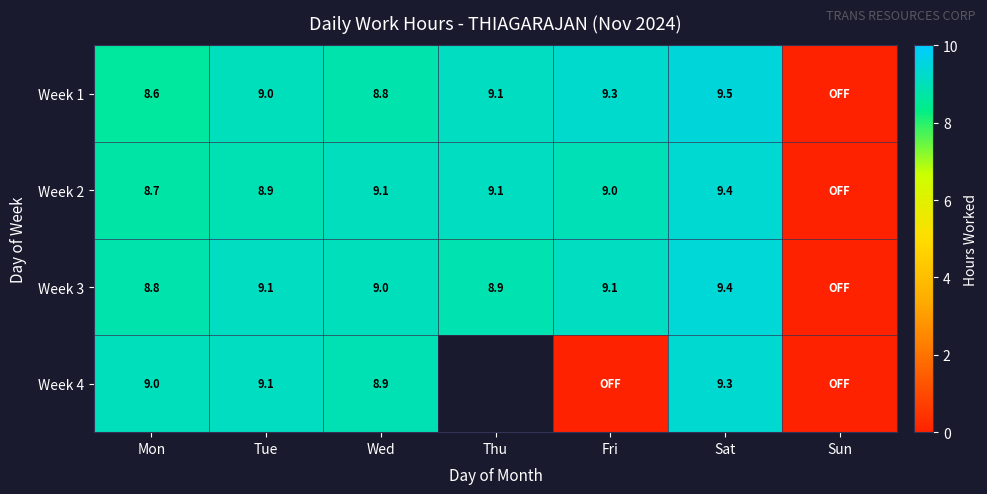

Which series has the widest spread of values?

Week 1